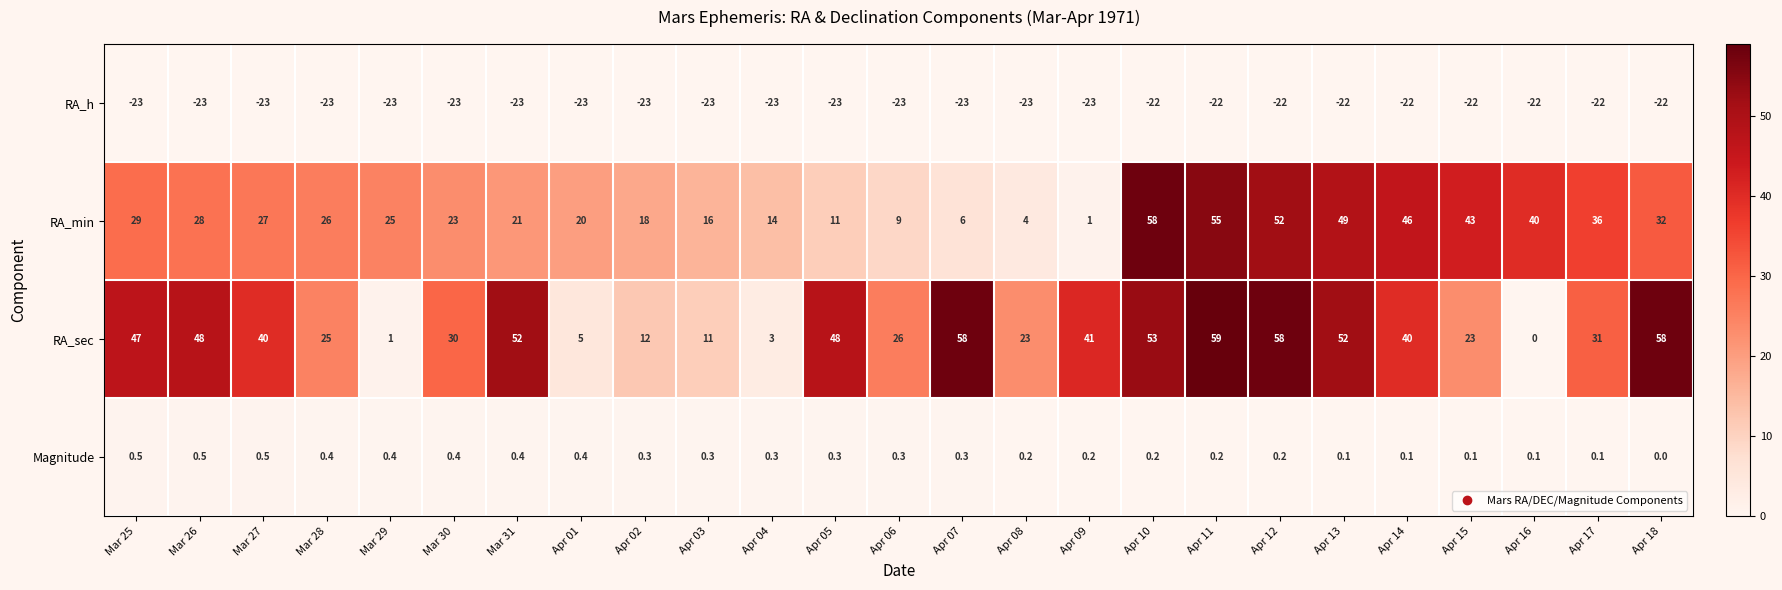

What is the total value across all series at Mar 31?

50.4